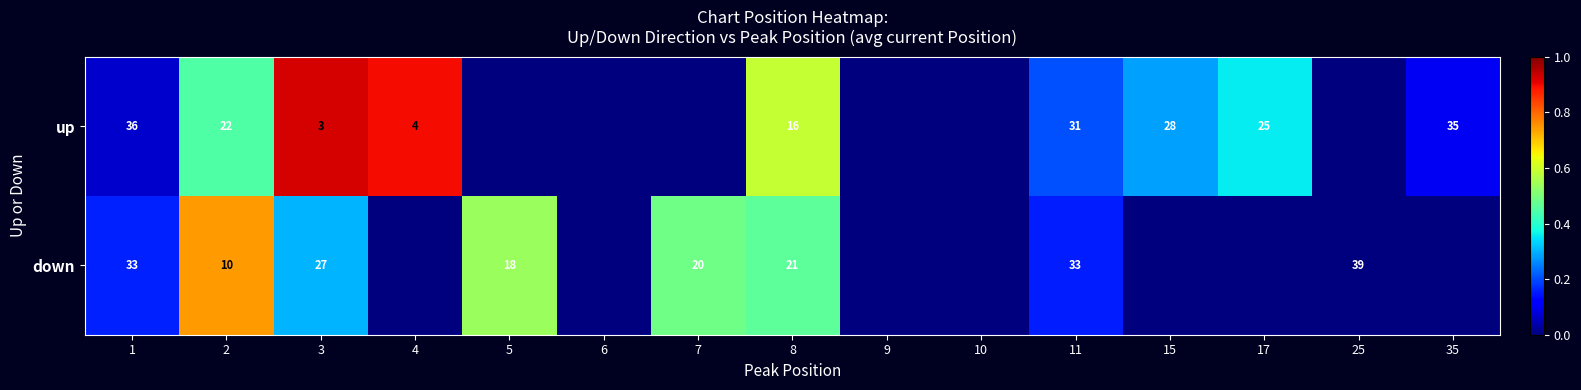

The value of up at 15 is 28. True or false?

True